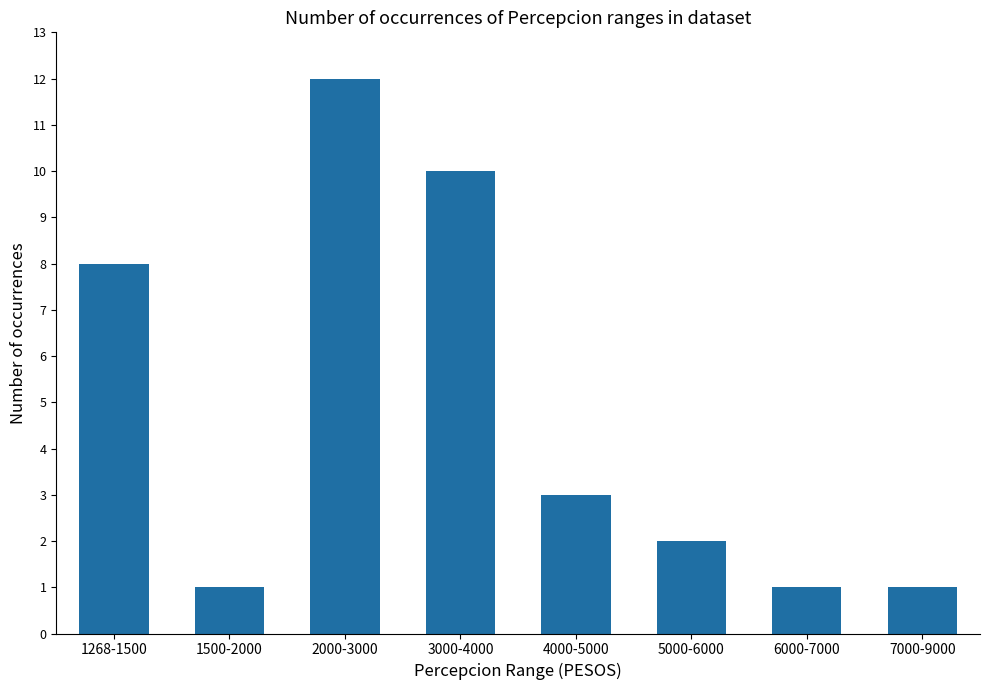

What is the difference between the maximum and minimum values?

11